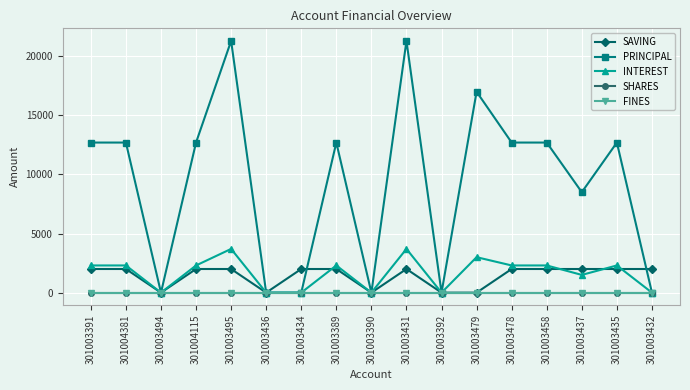

Which series has the largest range (max minus min)?

PRINCIPAL